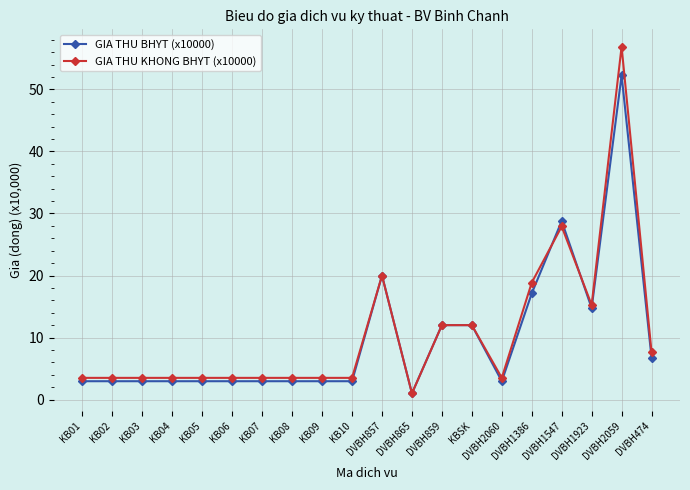

How many values in the GIA THU KHONG BHYT (x10000) series exceed 3?

19